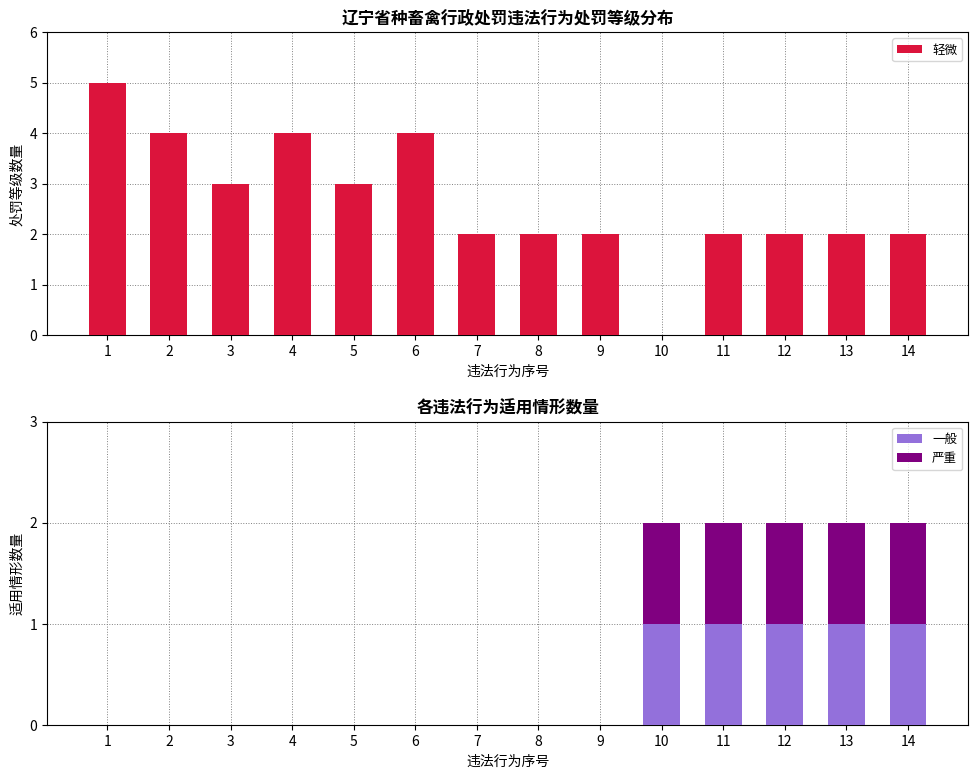

At which label does 一般 reach its minimum?

1